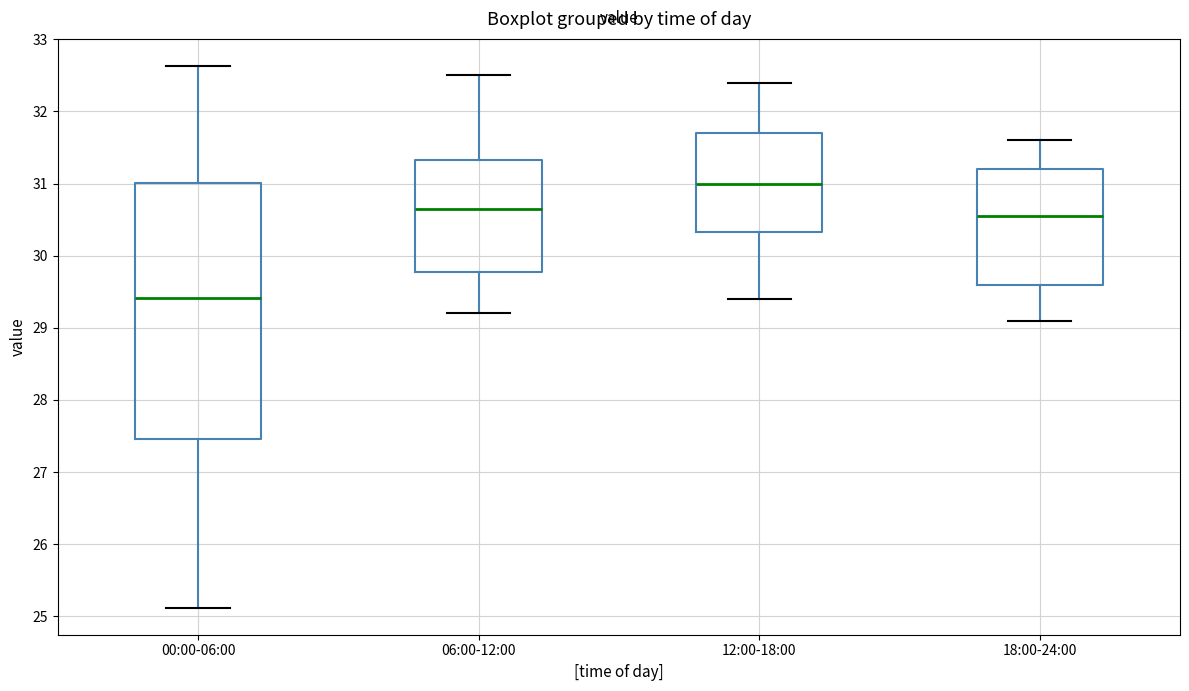

Comparing the boxes themselves (not the whiskers), which one is the tallest?

00:00-06:00